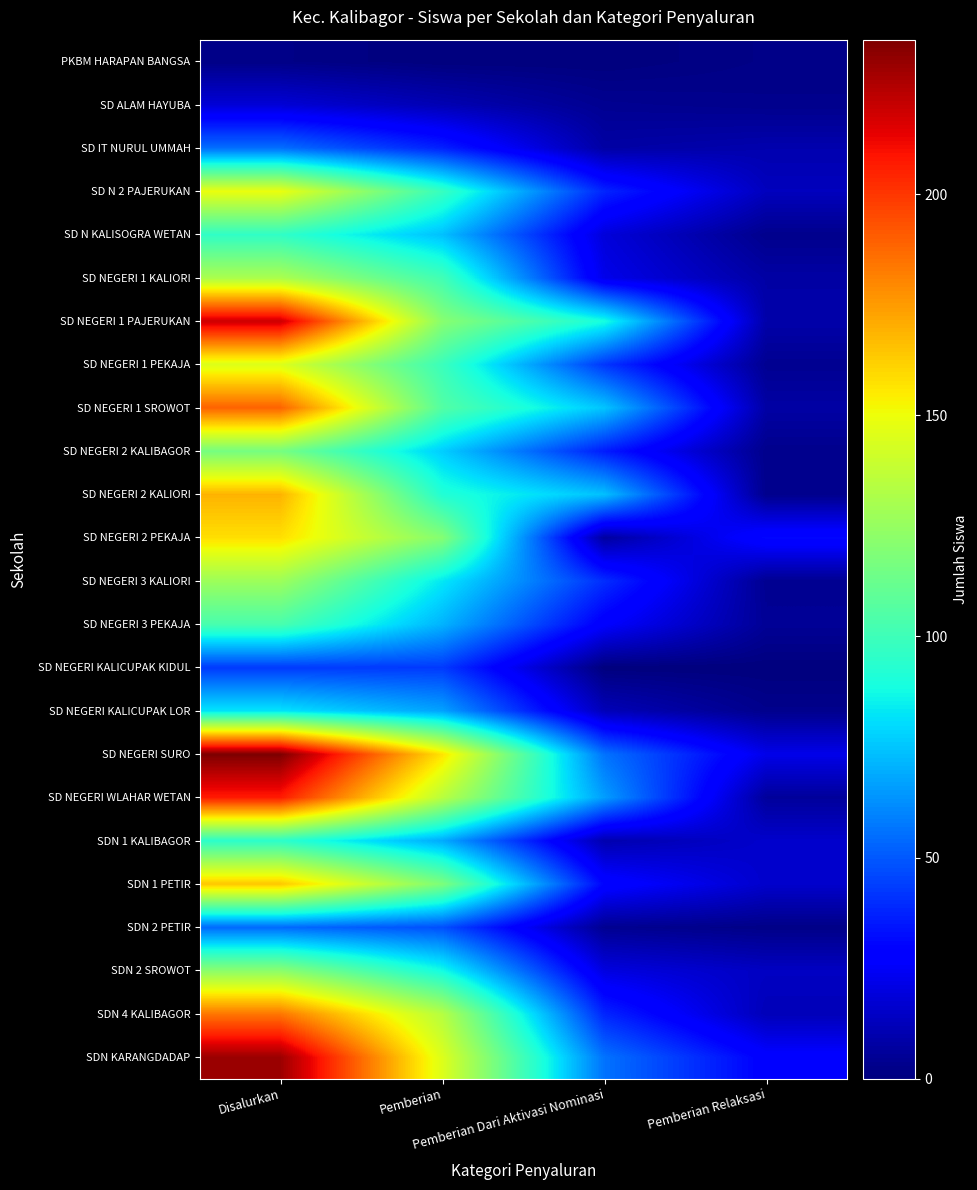

At how many categories does at least one series exceed 178?

1